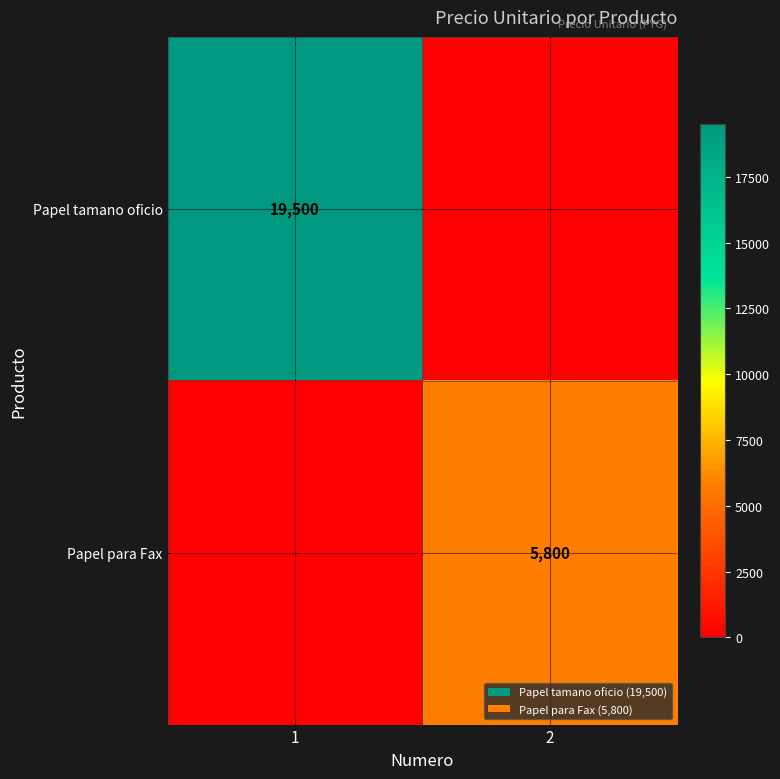

The Papel tamano oficio series shows 10177 at 1. True or false?

False